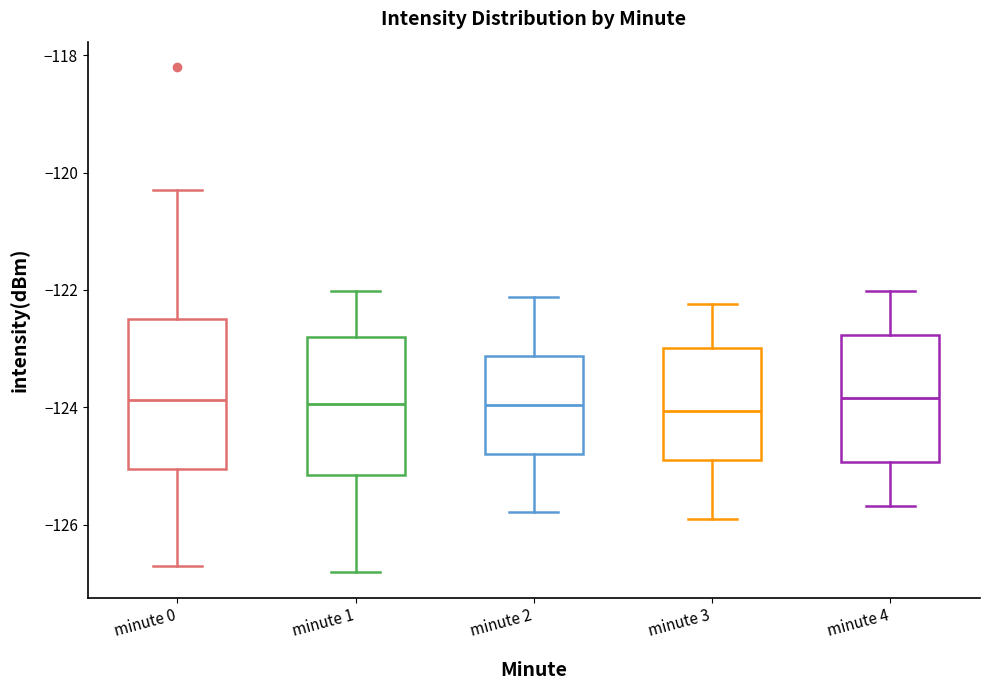

Comparing the boxes themselves (not the whiskers), which one is the tallest?

minute 0